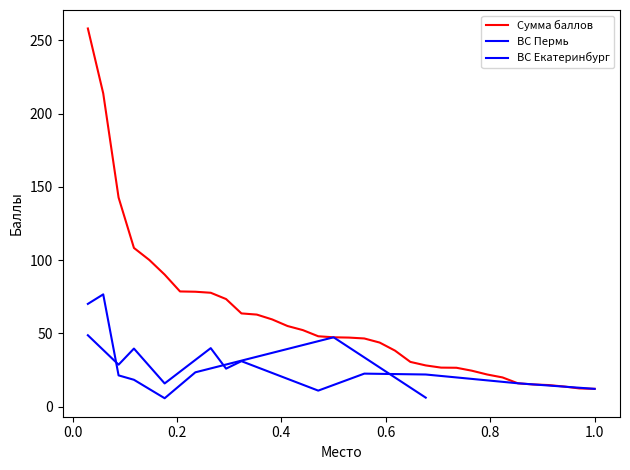

True or false: Сумма баллов and ВС Пермь intersect in this chart.

False